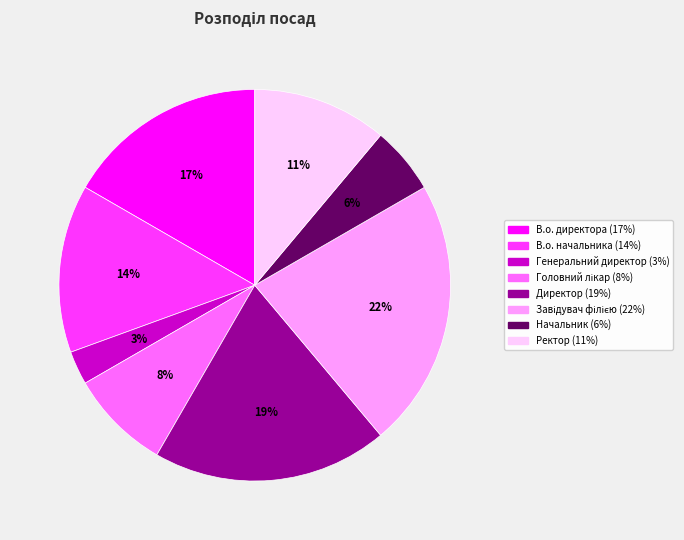

What is the ratio of the value at В.о. директора to the value at Директор?

0.9